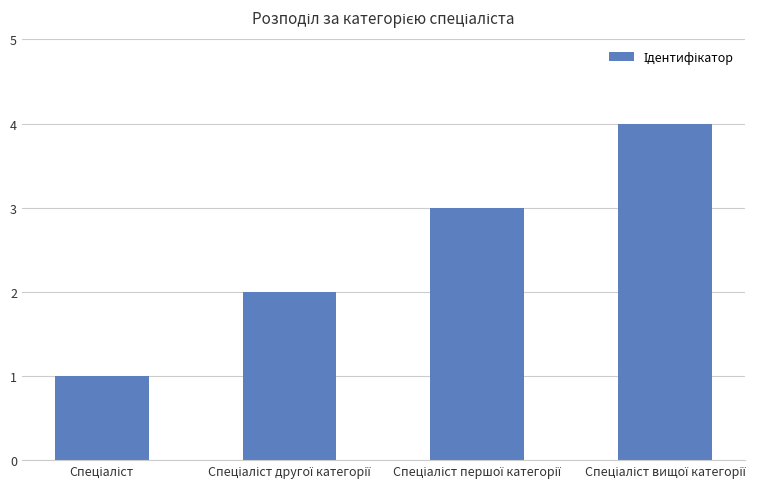

Reading right to left, what are all the values shown in this chart?

4	3	2	1